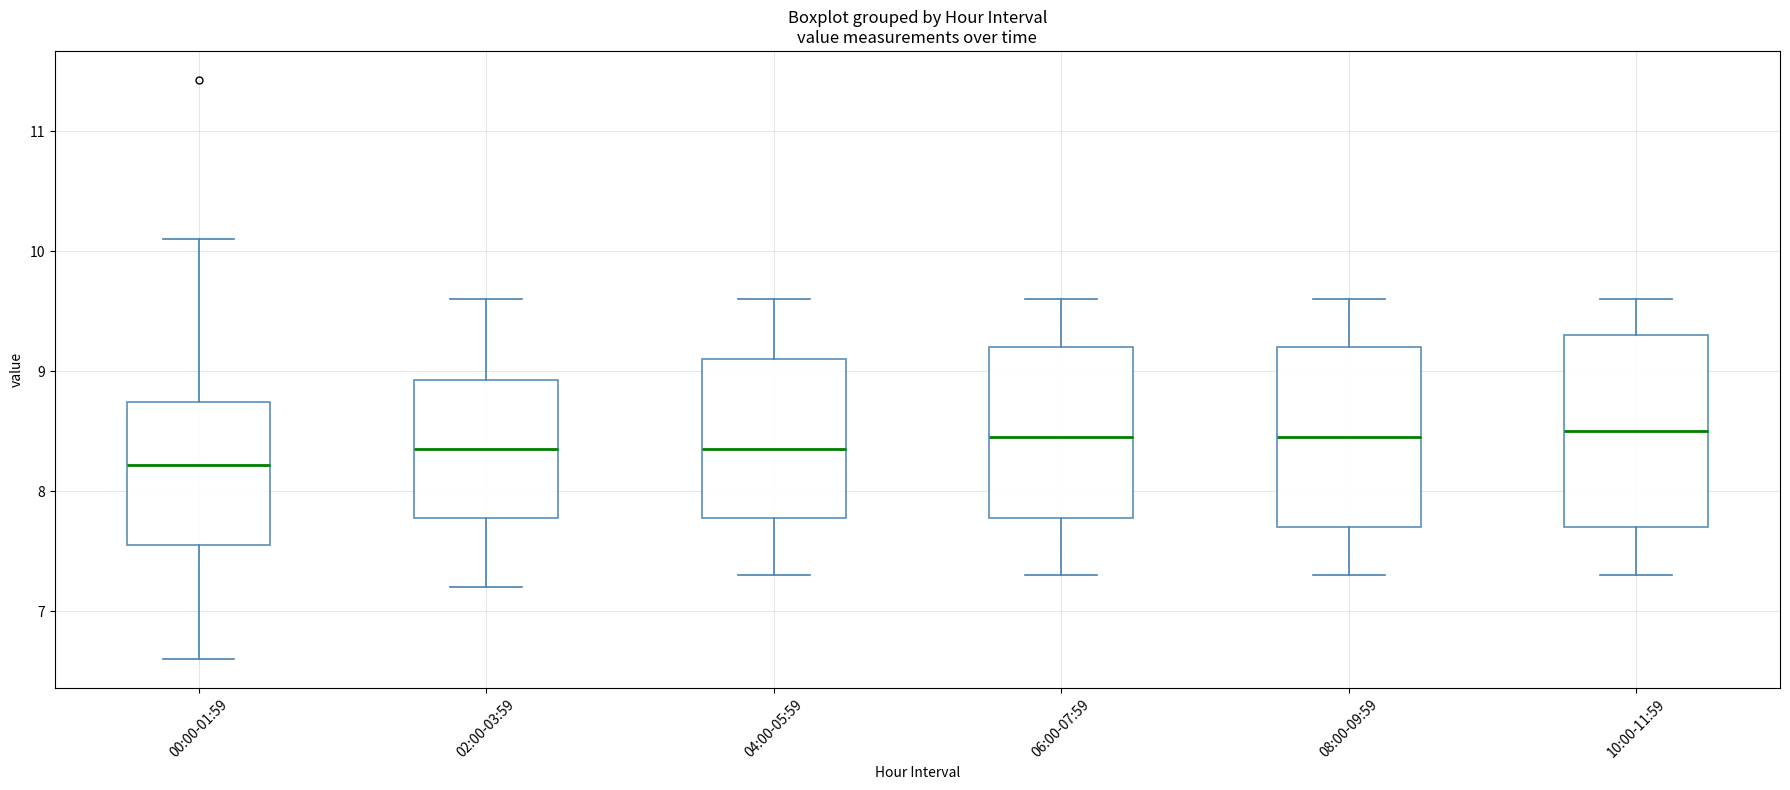

Comparing the boxes themselves (not the whiskers), which one is the tallest?

10:00-11:59